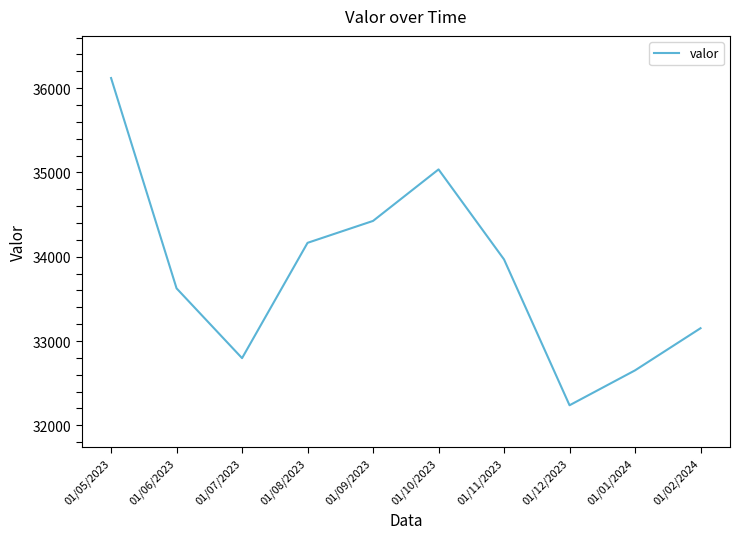

What is the sum of all values?

338178